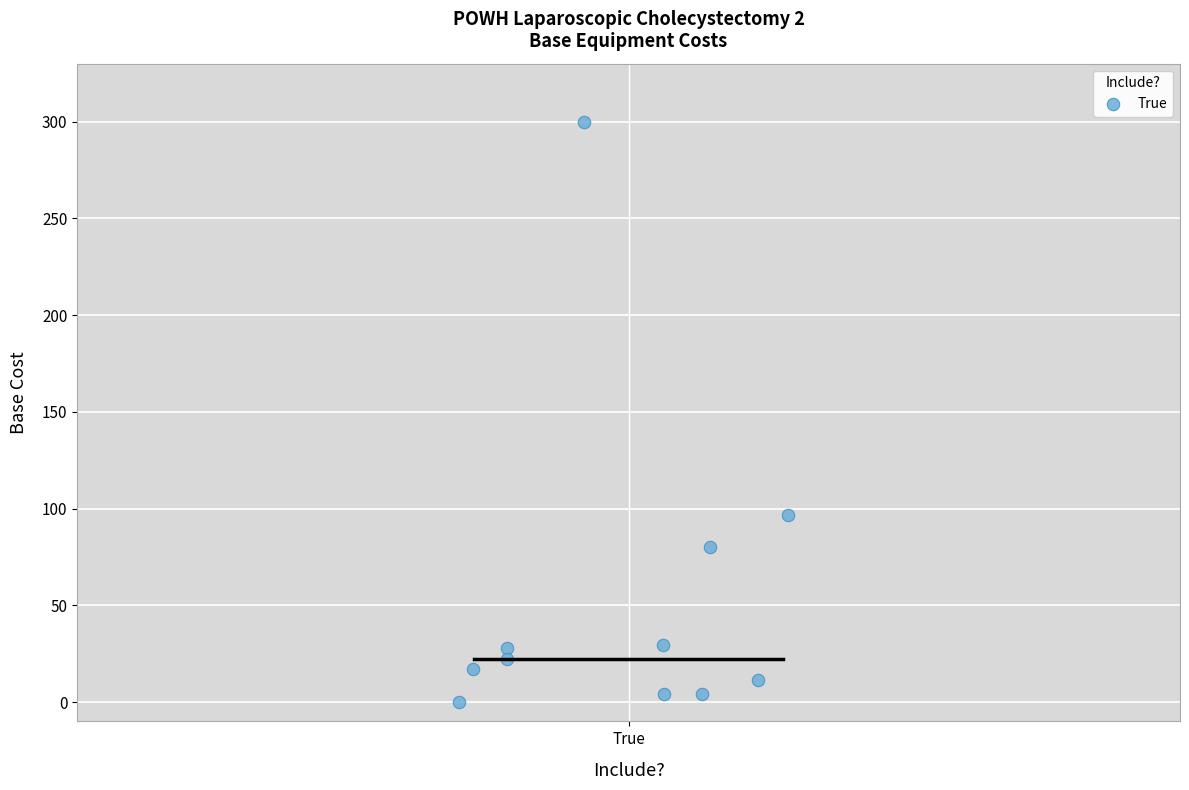

What Y value in the scatter plot is closest to 150?

96.7